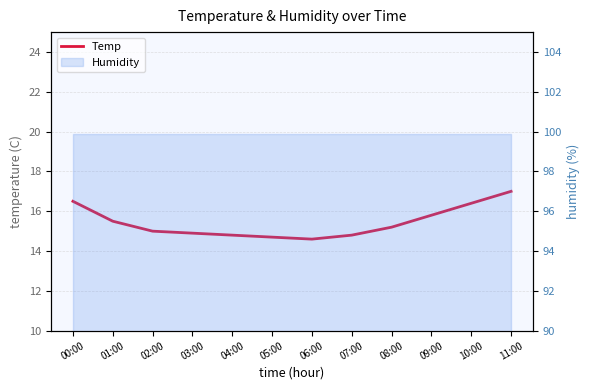

Reading left to right, extract all data points from this chart.

16.5	15.5	15.0	14.9	14.8	14.7	14.6	14.8	15.2	15.8	16.4	17.0